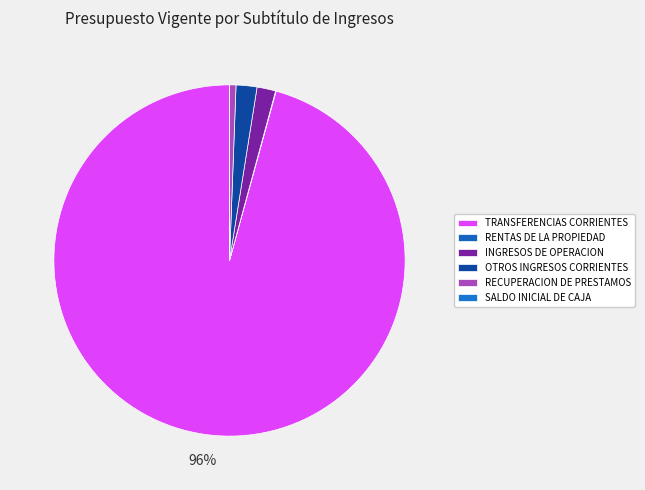

What percentage is the TRANSFERENCIAS CORRIENTES slice, to the nearest percent?

96%